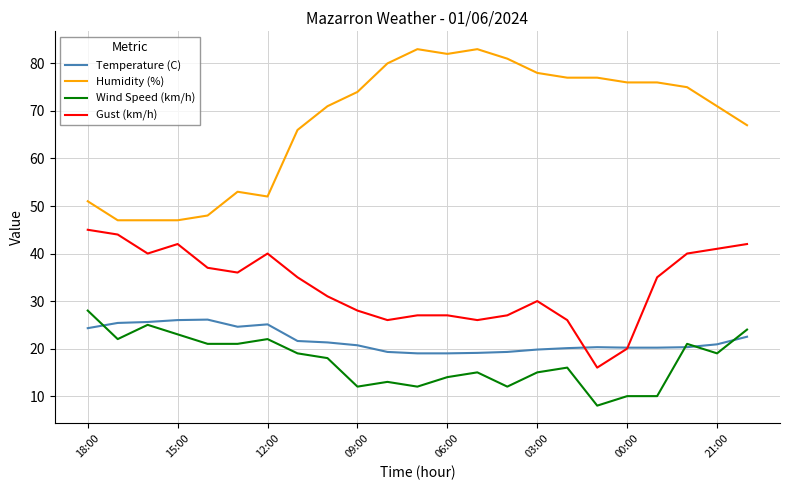

True or false: Temperature (C) has more than 2 points higher than both neighbors.

True